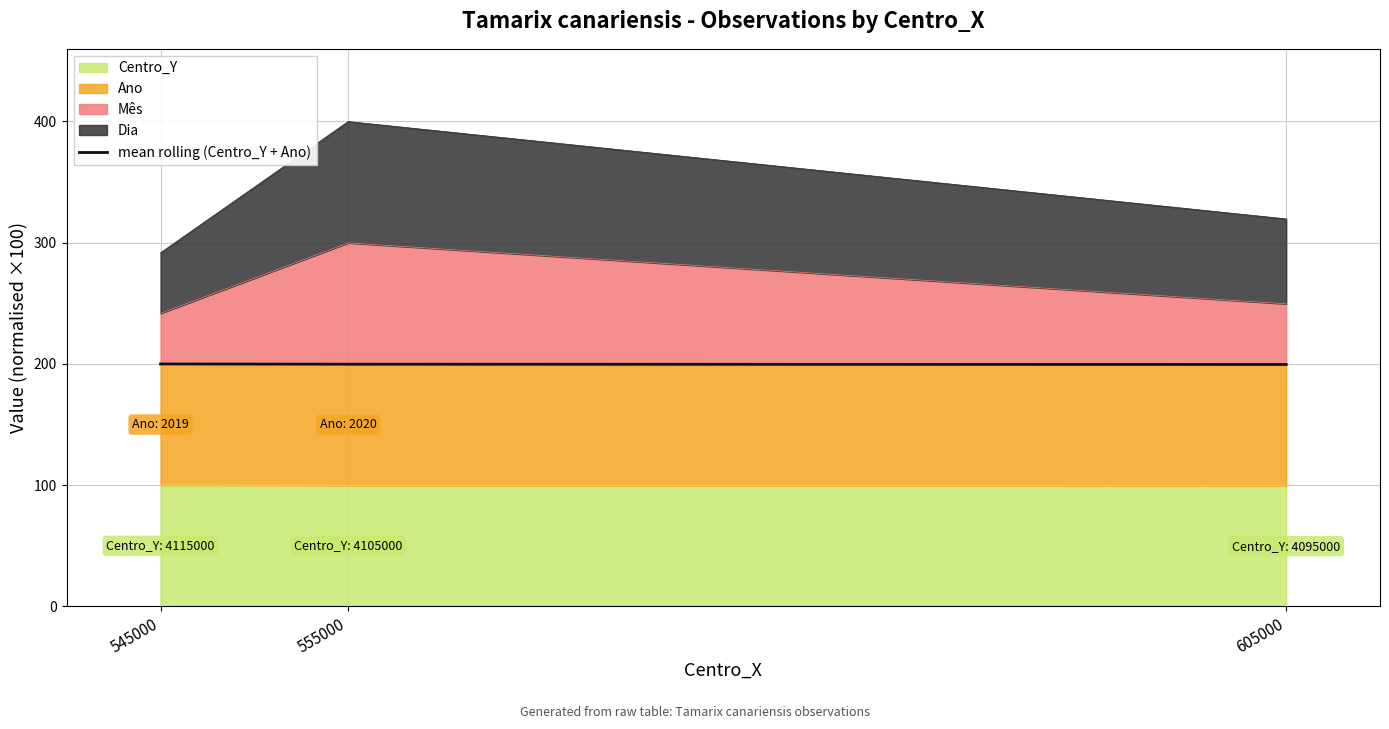

Approximately how many times larger is the value at 545000 compared to 555000?

1.0